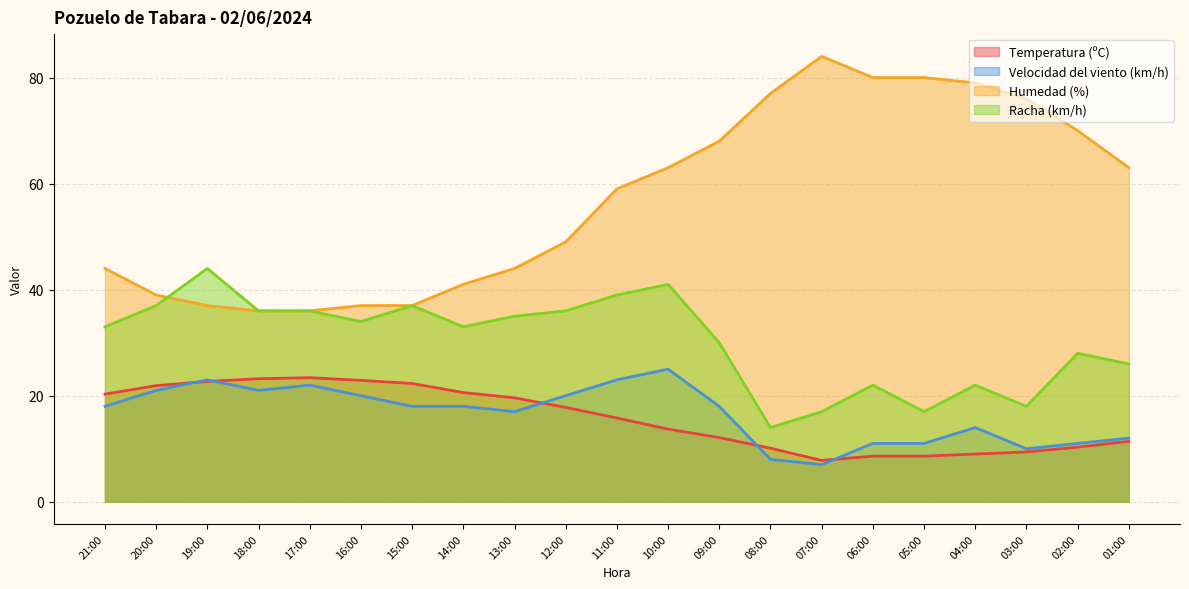

Is it true that Velocidad del viento (km/h) equals 23.9 at 15:00?

False